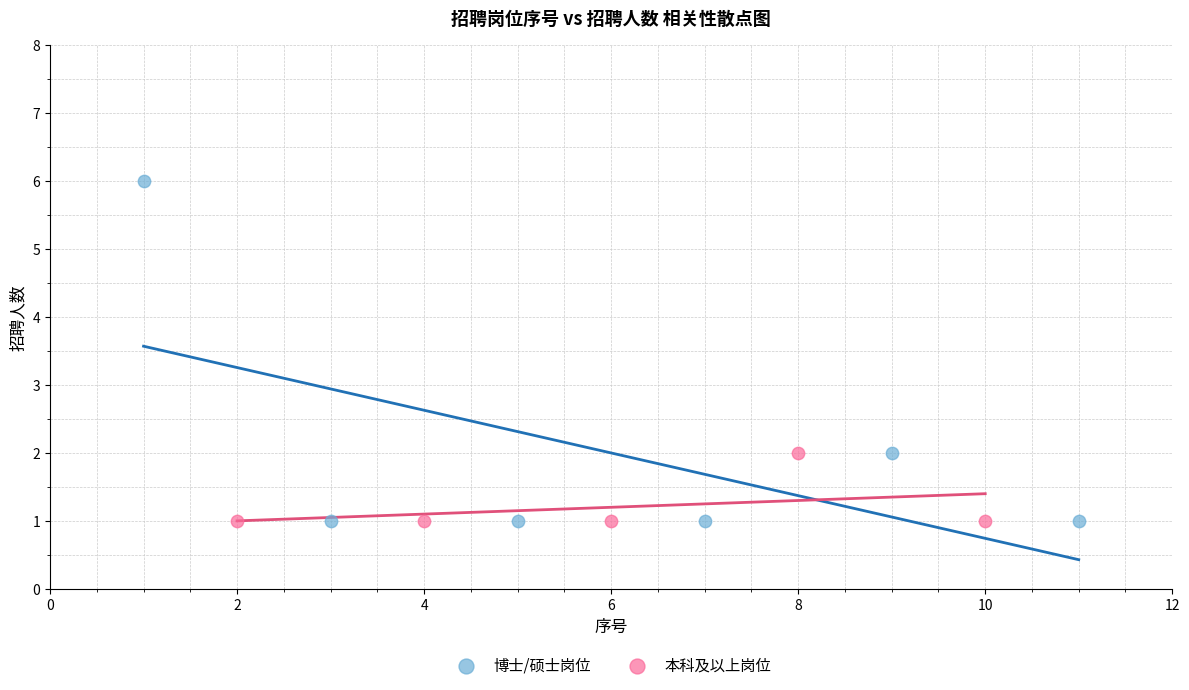

Which series has the largest Y range (max minus min)?

博士/硕士岗位